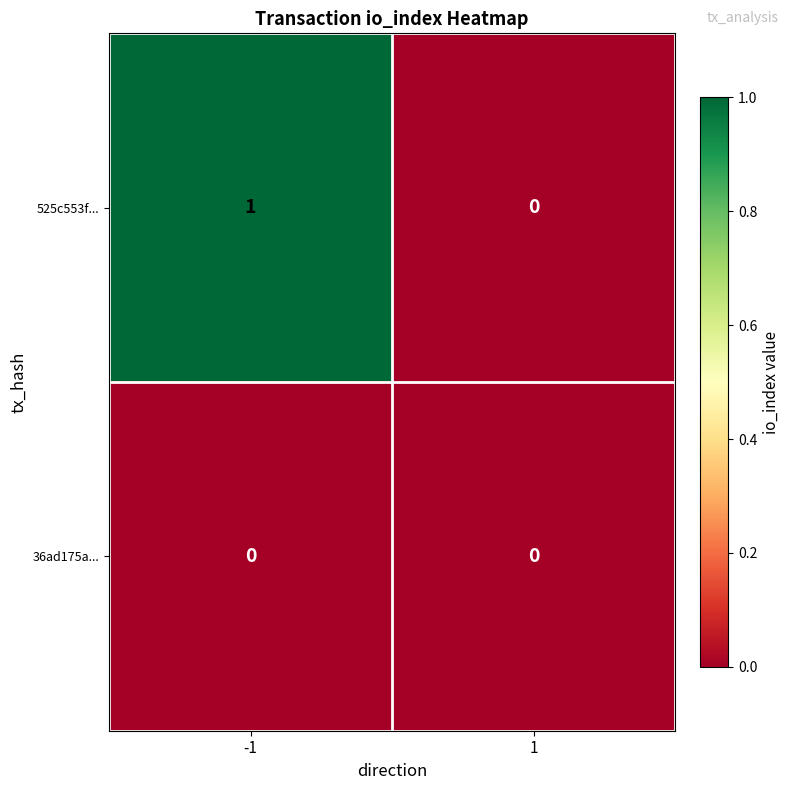

Which series has the largest range (max minus min)?

525c553f...